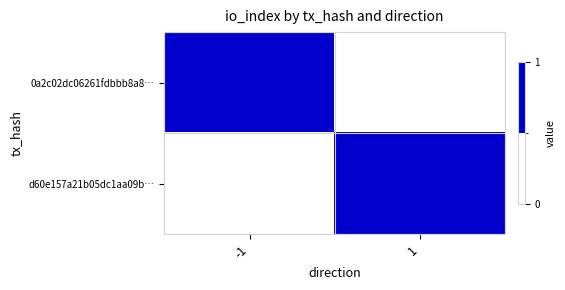

What is the total value across all series at -1?

1